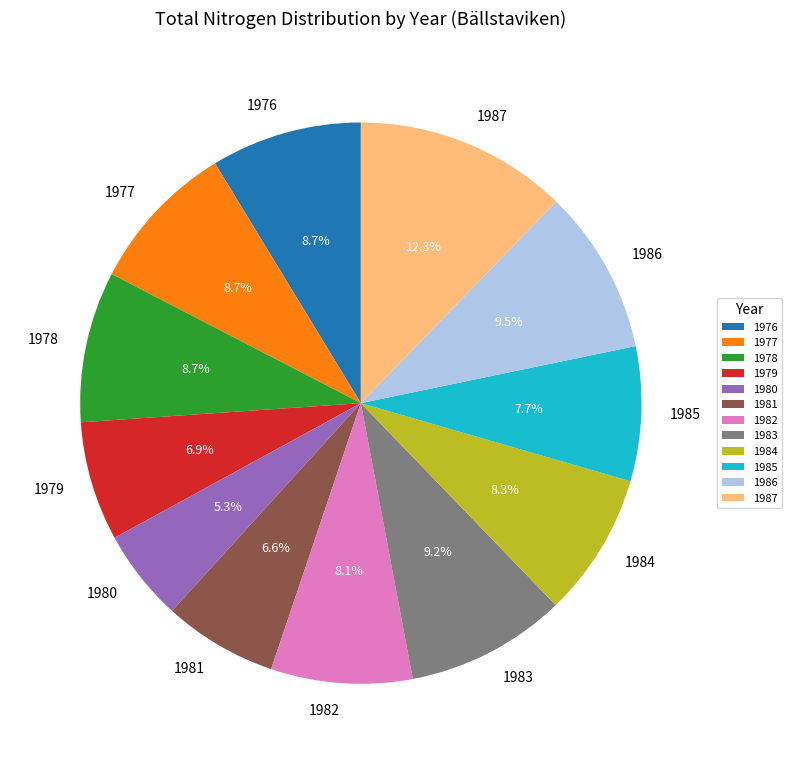

To the nearest percent, what is the difference between the largest and smallest slice percentages?

7%